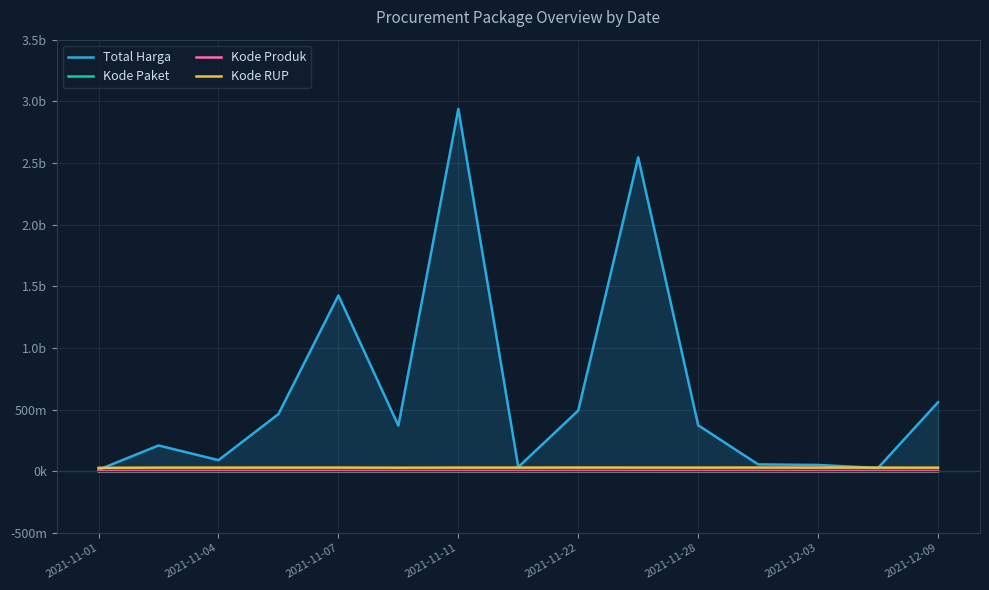

True or false: Kode RUP and Kode Produk intersect in this chart.

False